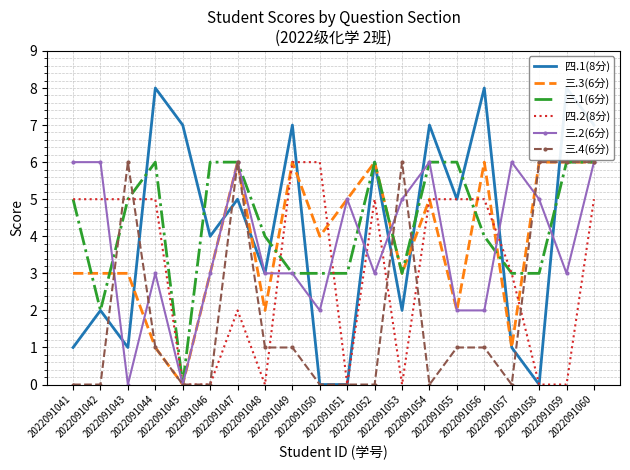

What are all the series names shown in the legend?

四.1(8分), 三.3(6分), 三.1(6分), 四.2(8分), 三.2(6分), 三.4(6分)